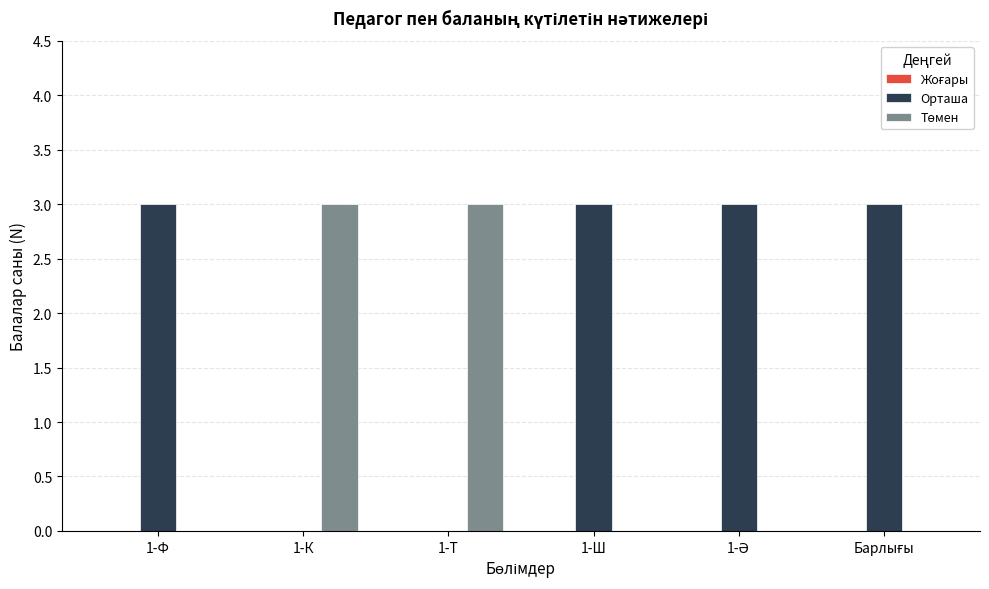

Is it true that Орташа equals -1 at 1-К?

False